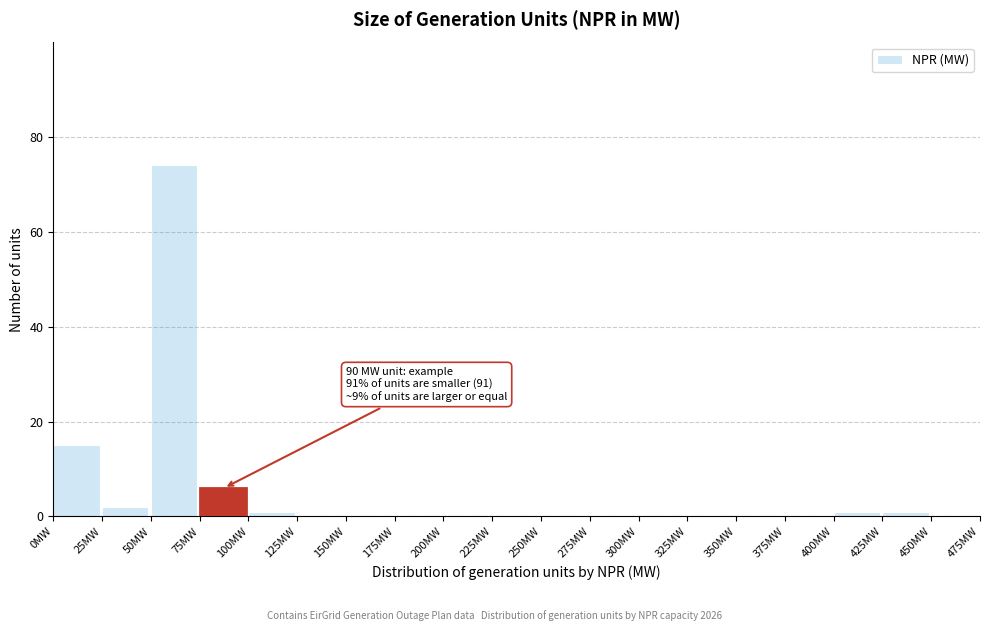

Which range on the x-axis has the tallest bar?

50 to 75